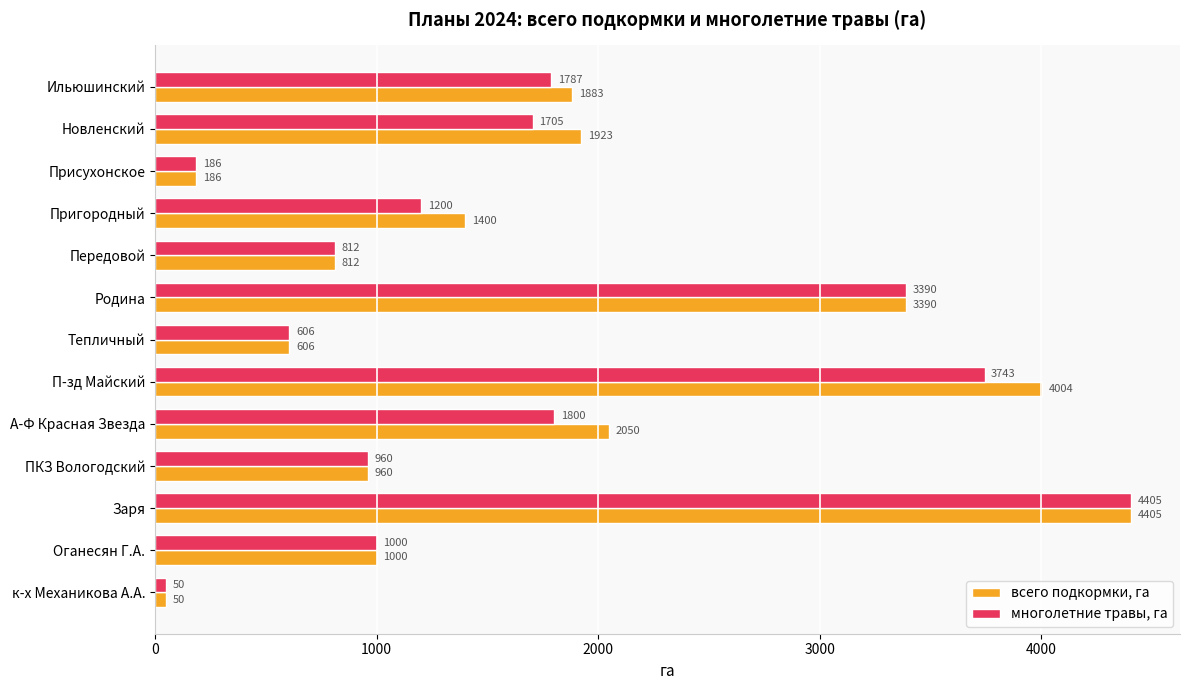

At how many categories does at least one series exceed 1839?

6